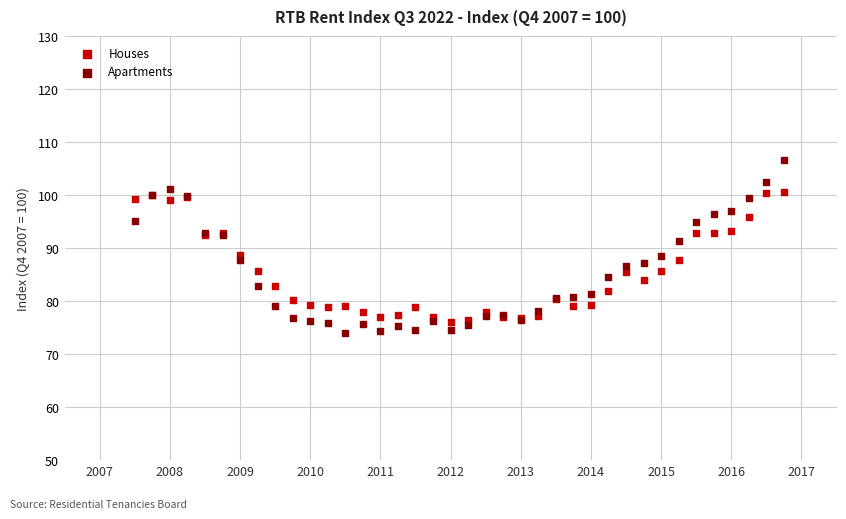

Which series reaches the maximum Y coordinate?

Apartments